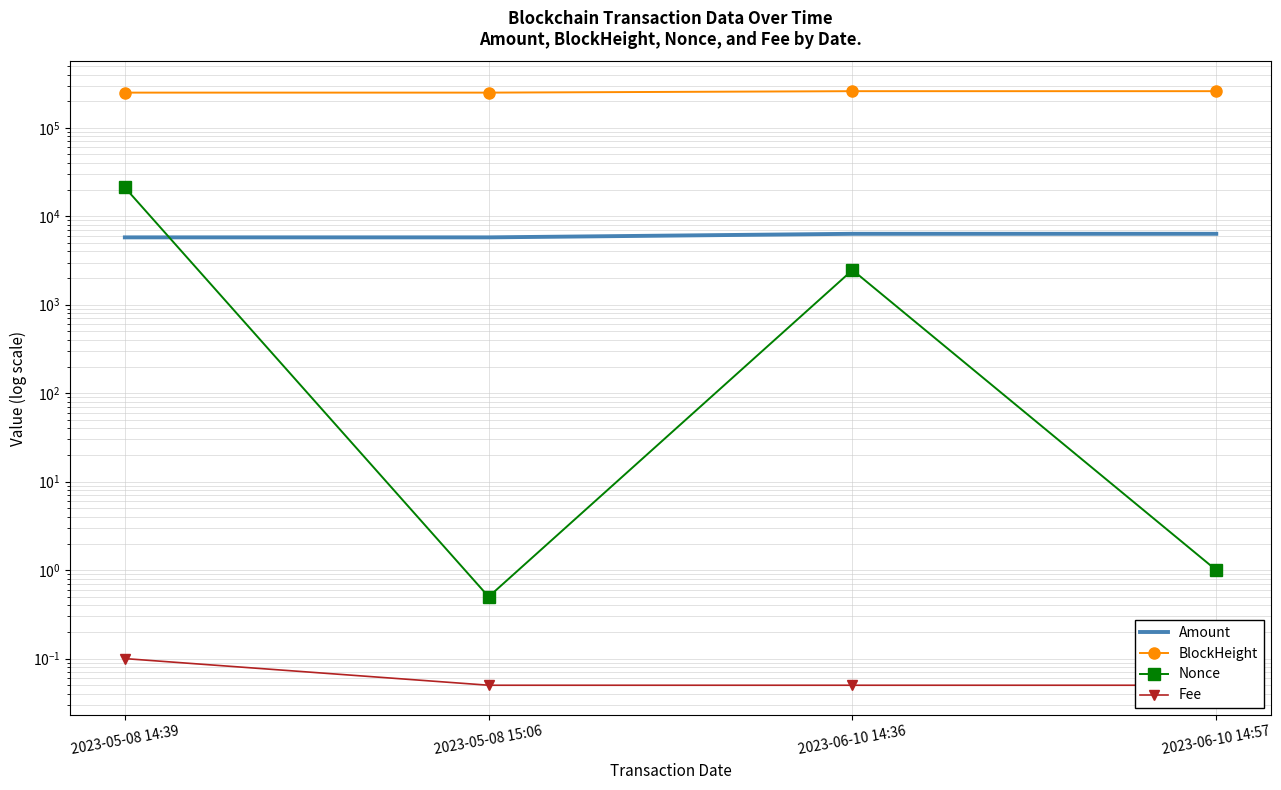

Is it true that Fee equals 0.1 at 2023-05-08 15:06?

False